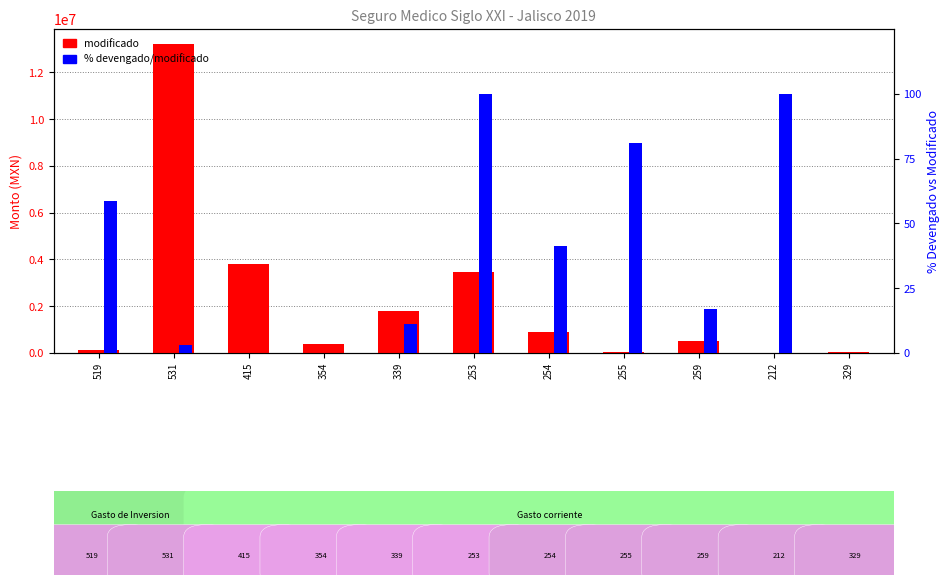

Reading right to left, list all the values displayed in this chart.

modificado: 329=52896.0	212=346.4	259=504273.5	255=61720.6	254=888550.4	253=3454042.5	339=1817385.9	354=398027.3	415=3807930.0	531=13200000.0	519=127843.6
% devengado/modificado: 329=0.0	212=100.0	259=16.9	255=80.9	254=41.1	253=100.0	339=11.1	354=0.0	415=0.0	531=2.9	519=58.7